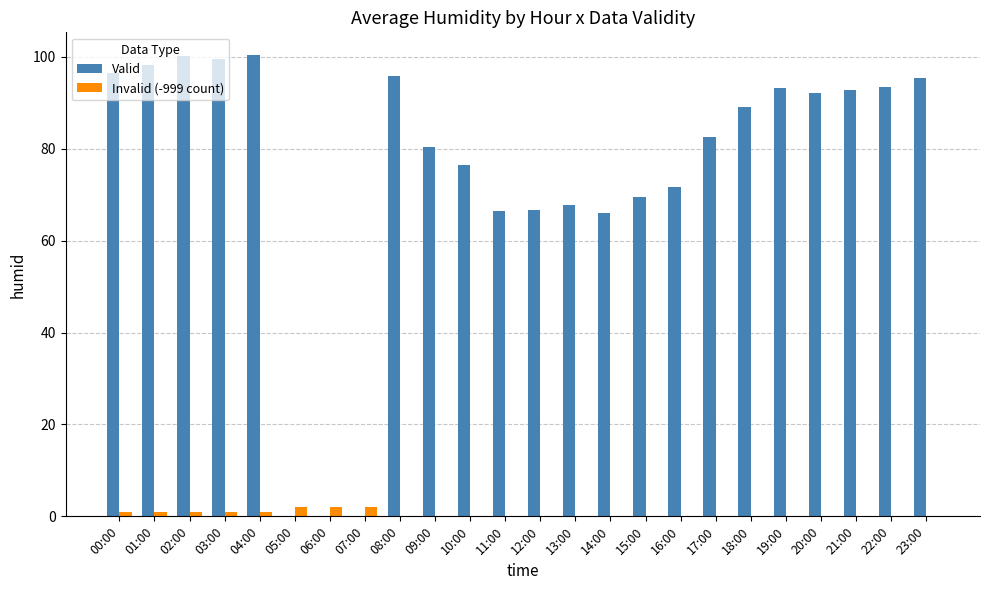

How many distinct data groups are displayed?

2